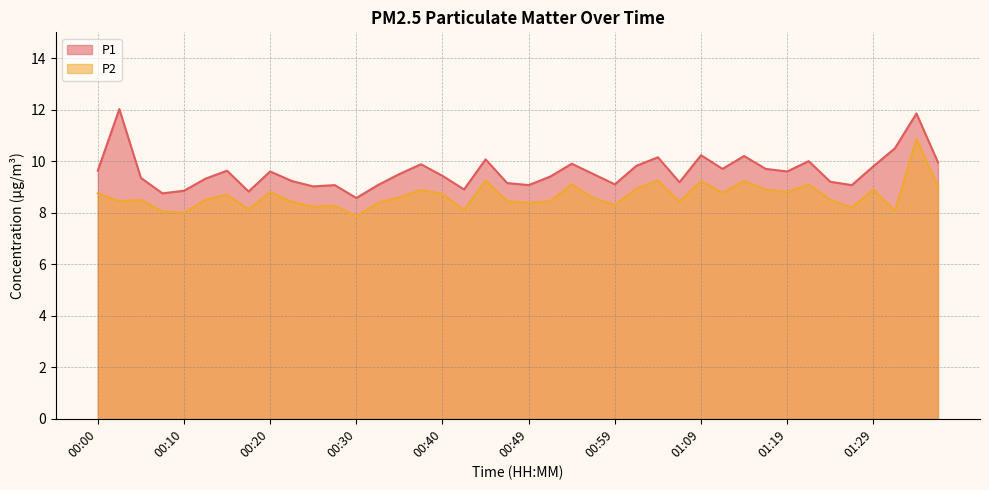

Rank the series at 00:27 from highest to lowest value.

P1, P2